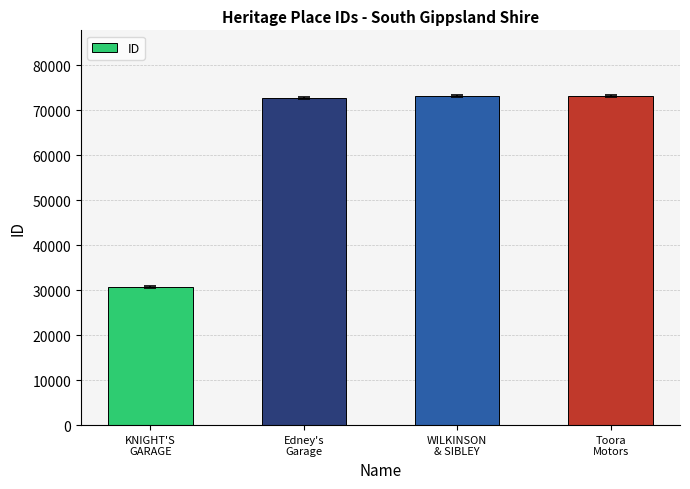

What is the maximum value shown in the chart?

73158